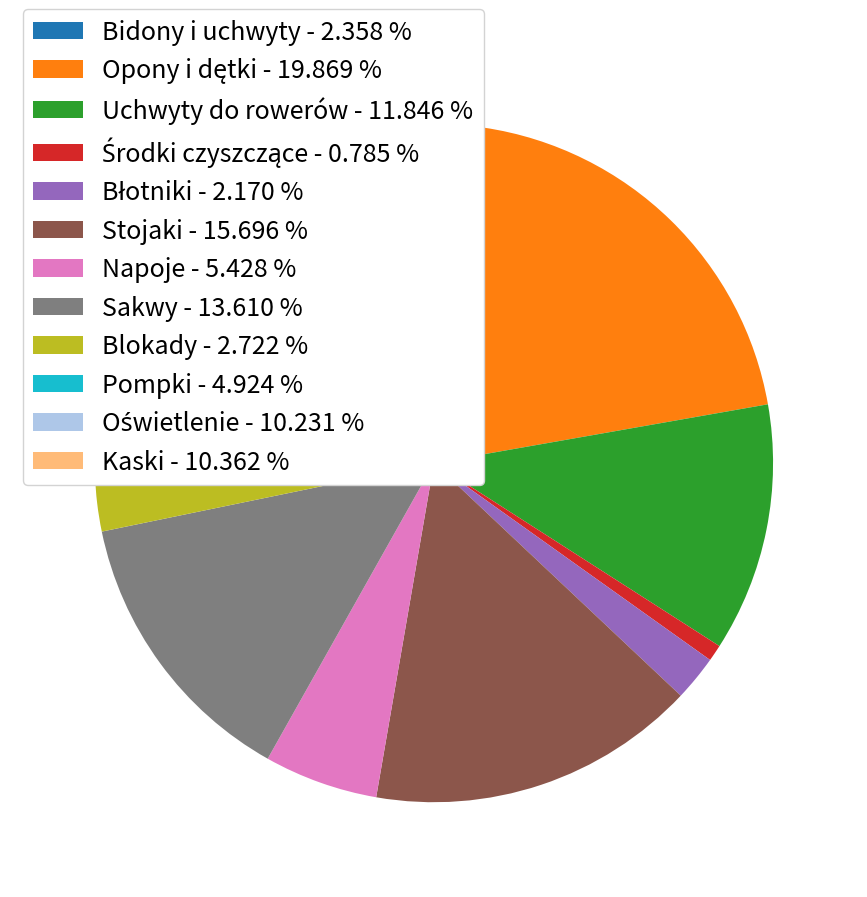

Combined, do Napoje - 5.428 % and Kaski - 10.362 % account for over 50%?

No